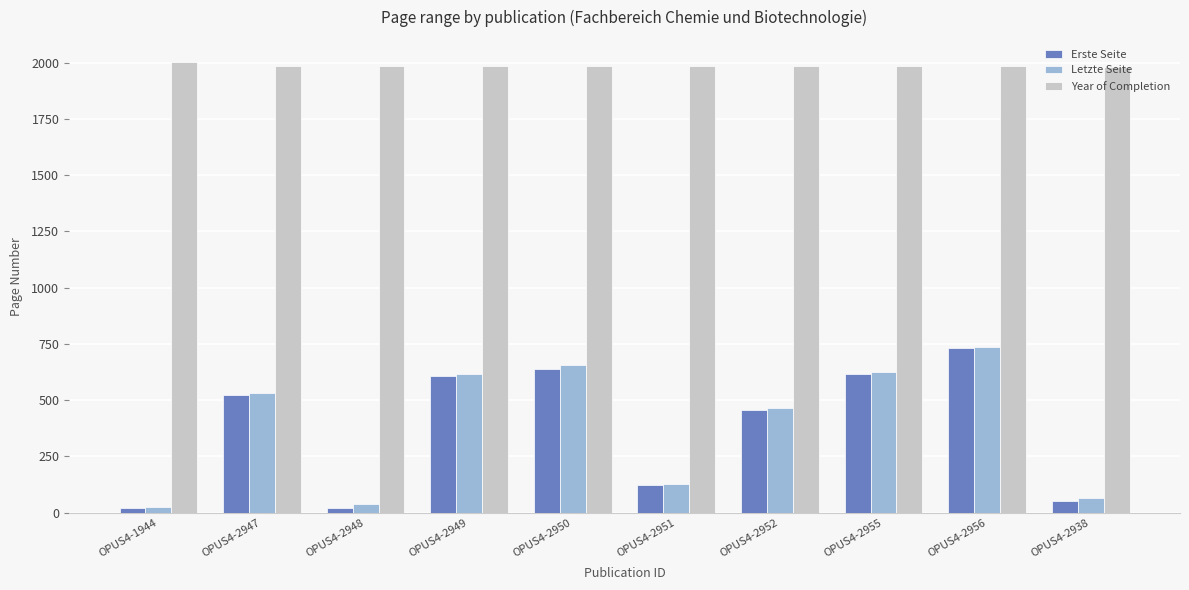

The Letzte Seite series shows 658 at OPUS4-2950. True or false?

True